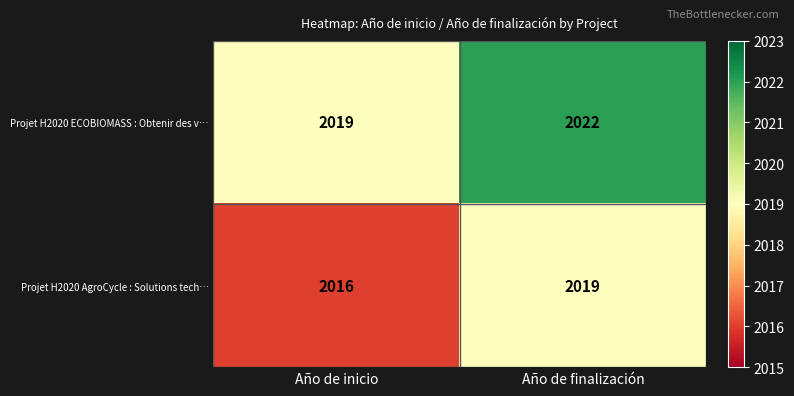

What is the difference between the maximum and minimum values in the Projet H2020 ECOBIOMASS : Obtenir des v… series?

3